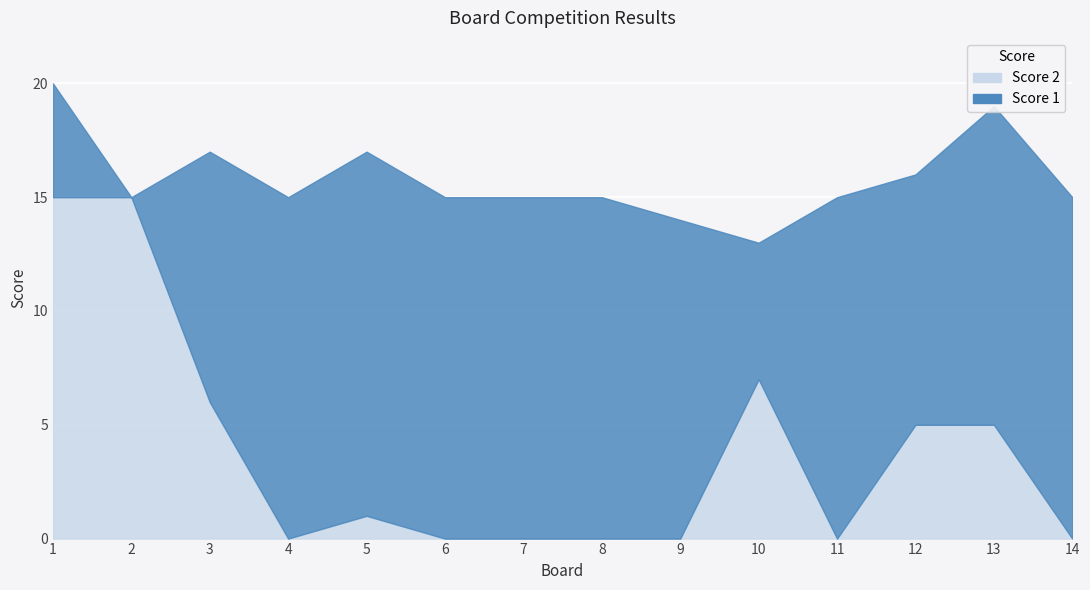

What is the average value of the Score 2 series?

4